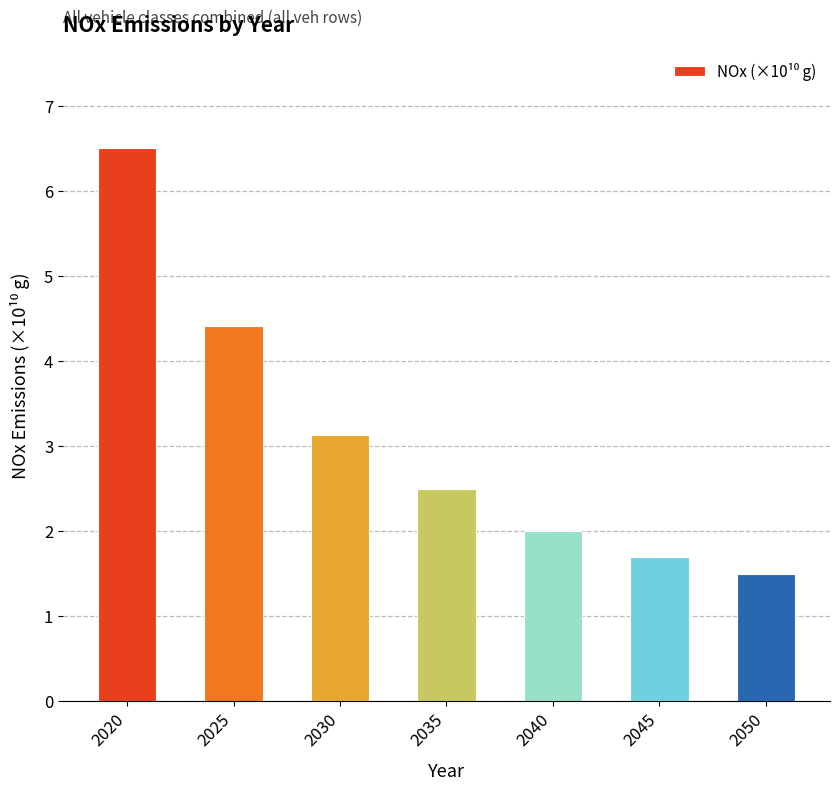

Where does the data first go above 2?

2020